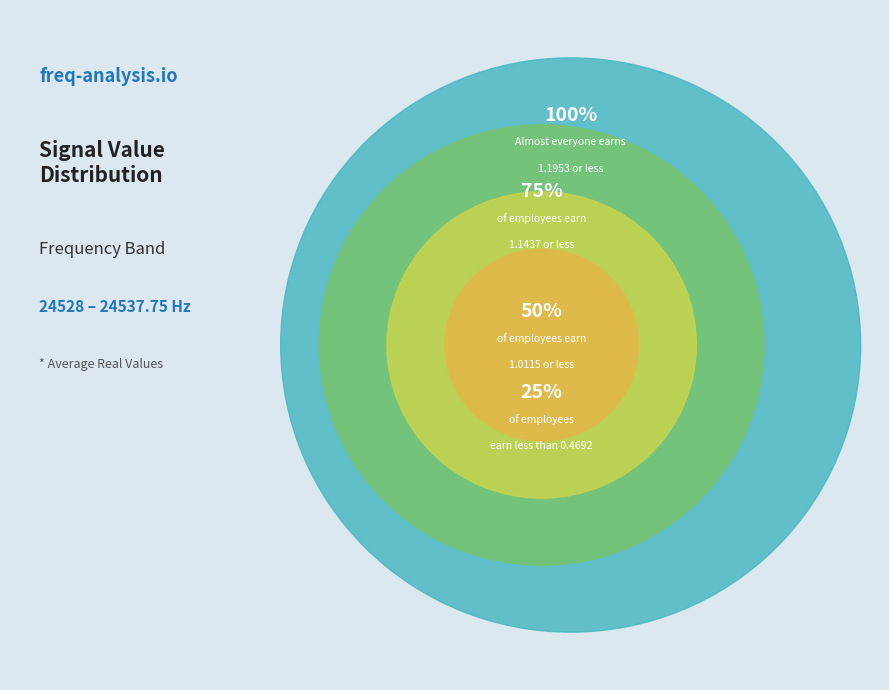

Is 24536.0 the majority of the pie?

No